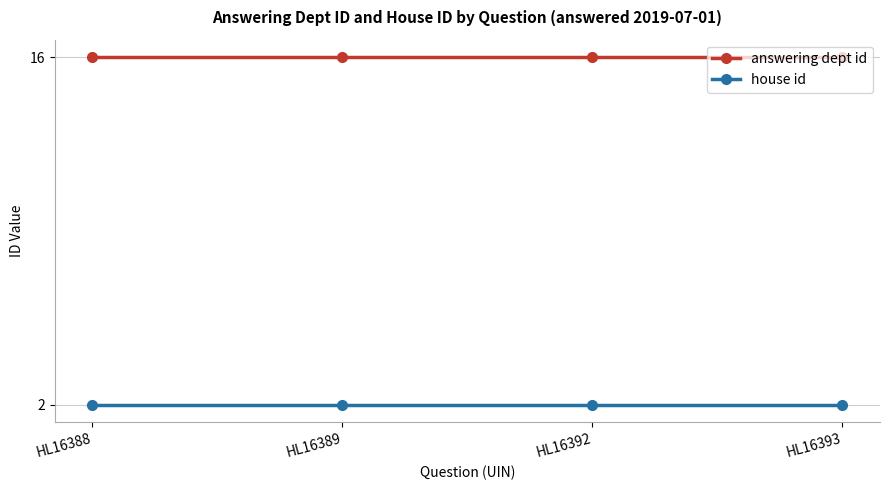

What is the greatest value displayed?

16